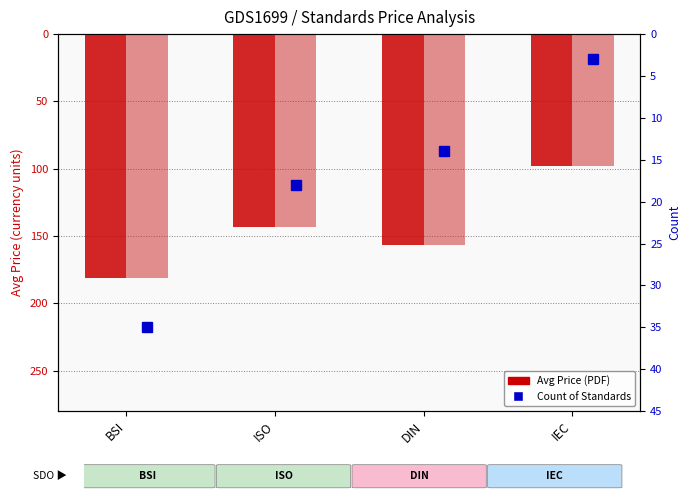

Reading left to right, list all the values displayed in this chart.

Avg Price (PDF): 181.2	143.6	156.8	98.0
Avg Price (PRINT): 181.2	143.6	156.8	98.0